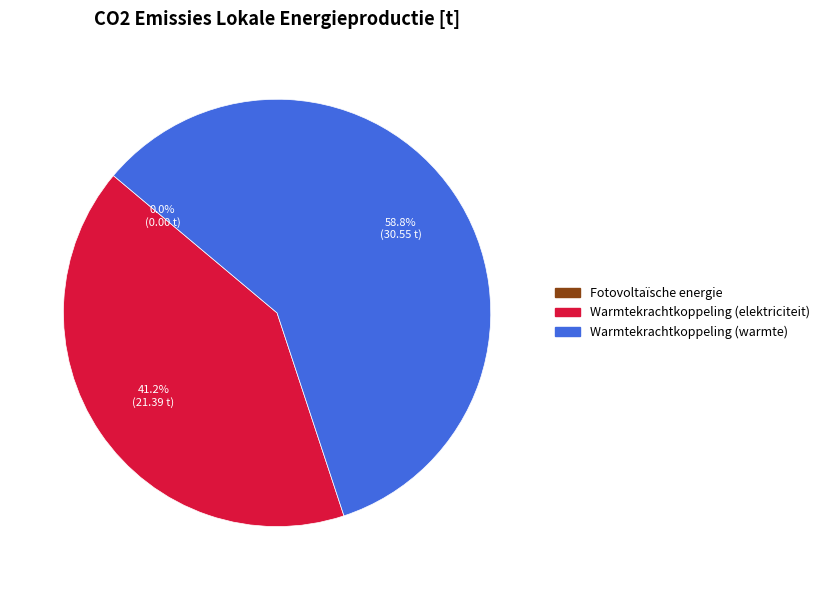

What portion of the pie excludes Warmtekrachtkoppeling (elektriciteit)?

58.8%